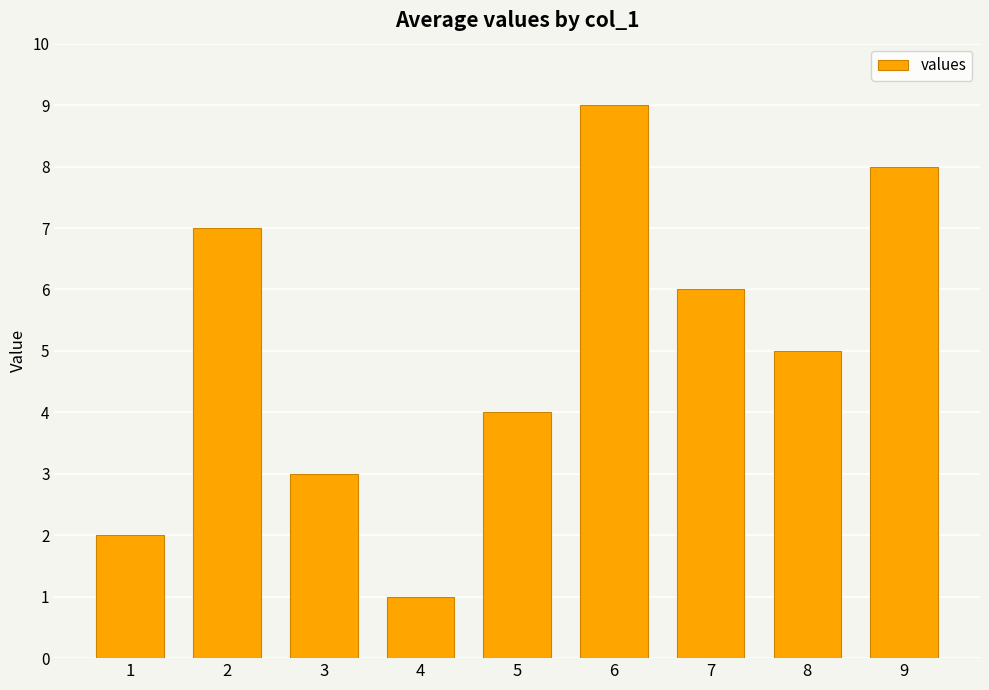

How many values are between 3 and 7?

5